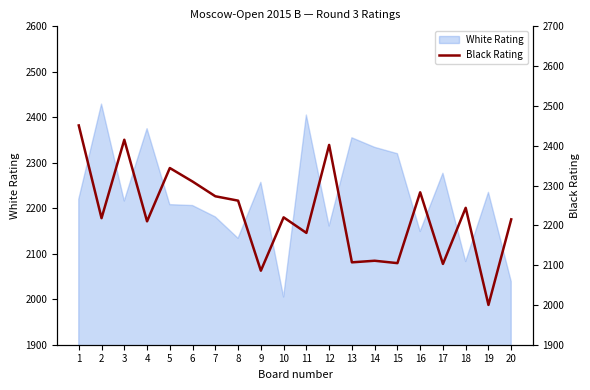

What is the greatest value displayed?

2451